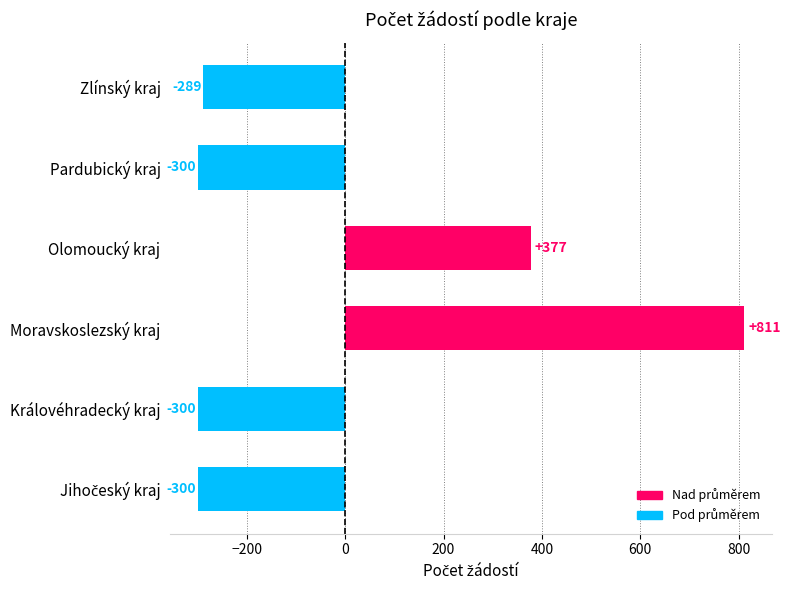

What is the change in value from Královéhradecký kraj to Zlínský kraj?

+11.0